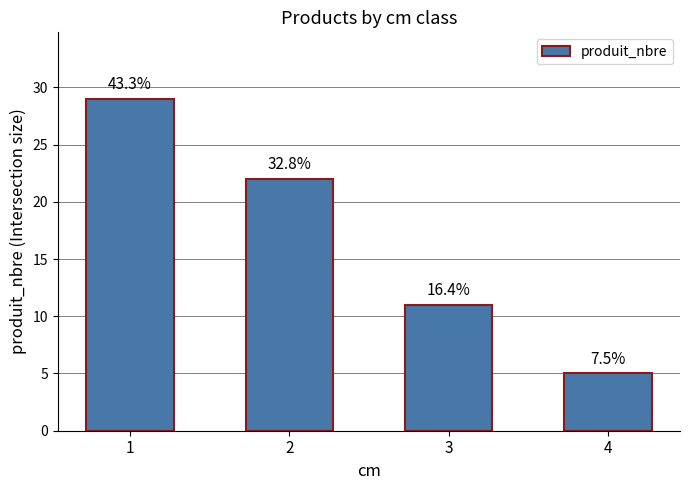

Are the bars horizontal?

No